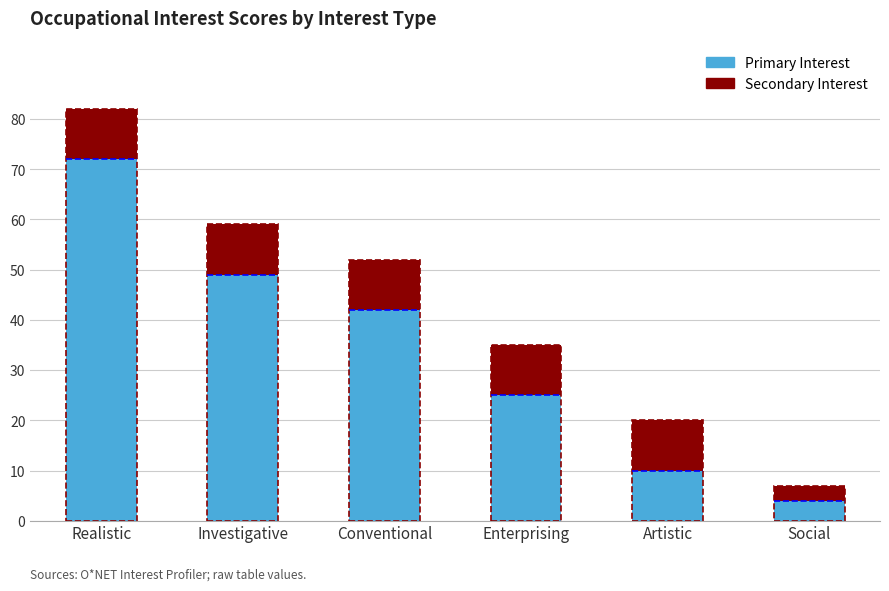

What is the value of the Secondary Interest bar at the 4th from the left?

10